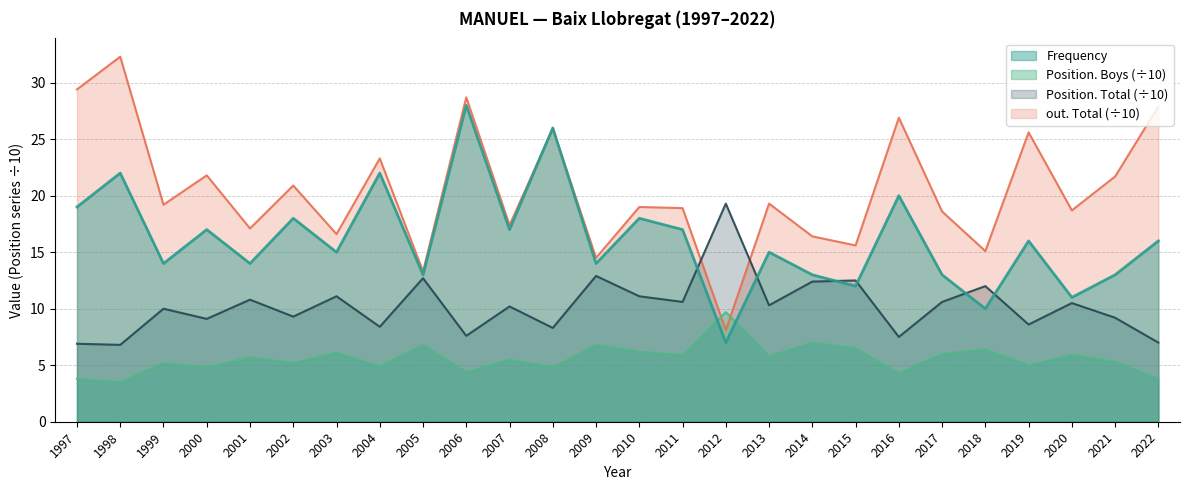

Reading right to left, what are all the values shown in this chart?

Frequency: 2022=16.0	2021=13.0	2020=11.0	2019=16.0	2018=10.0	2017=13.0	2016=20.0	2015=12.0	2014=13.0	2013=15.0	2012=7.0	2011=17.0	2010=18.0	2009=14.0	2008=26.0	2007=17.0	2006=28.0	2005=13.0	2004=22.0	2003=15.0	2002=18.0	2001=14.0	2000=17.0	1999=14.0	1998=22.0	1997=19.0
Position. Total: 2022=7.0	2021=9.2	2020=10.5	2019=8.6	2018=12.0	2017=10.6	2016=7.5	2015=12.5	2014=12.4	2013=10.3	2012=19.3	2011=10.6	2010=11.1	2009=12.9	2008=8.3	2007=10.2	2006=7.6	2005=12.7	2004=8.4	2003=11.1	2002=9.3	2001=10.8	2000=9.1	1999=10.0	1998=6.8	1997=6.9
Position. Boys: 2022=3.8	2021=5.3	2020=5.9	2019=5.0	2018=6.4	2017=6.0	2016=4.3	2015=6.5	2014=7.0	2013=5.8	2012=9.7	2011=5.9	2010=6.2	2009=6.8	2008=4.8	2007=5.5	2006=4.4	2005=6.8	2004=4.9	2003=6.1	2002=5.2	2001=5.7	2000=4.8	1999=5.2	1998=3.5	1997=3.8
out. Total: 2022=27.9	2021=21.7	2020=18.7	2019=25.6	2018=15.1	2017=18.6	2016=26.9	2015=15.6	2014=16.4	2013=19.3	2012=8.1	2011=18.9	2010=19.0	2009=14.5	2008=25.9	2007=17.4	2006=28.7	2005=13.3	2004=23.3	2003=16.6	2002=20.9	2001=17.1	2000=21.8	1999=19.2	1998=32.3	1997=29.4